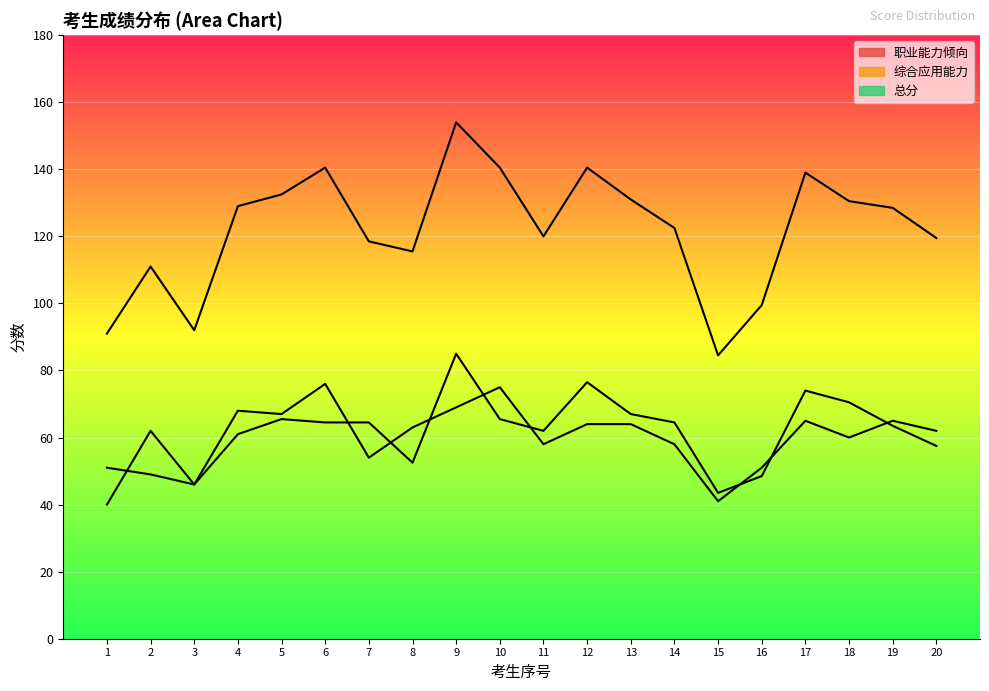

Which series has the largest range (max minus min)?

总分